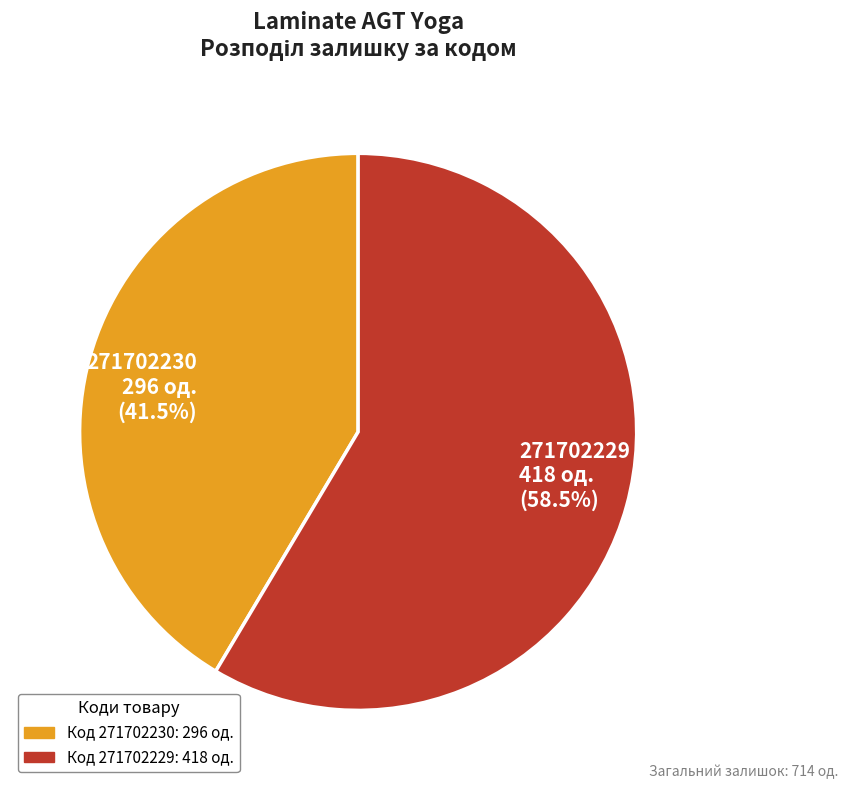

What is the ratio of the value at 271702229 to the value at 271702230?

1.4